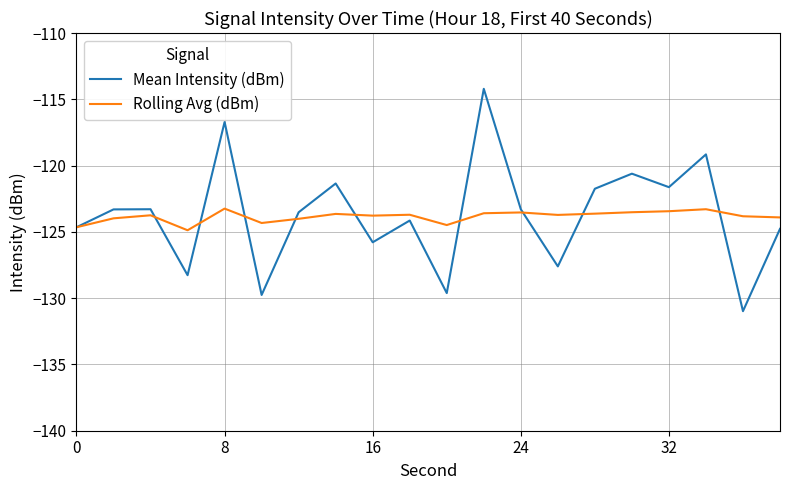

Which series has the widest spread of values?

Mean Intensity (dBm)